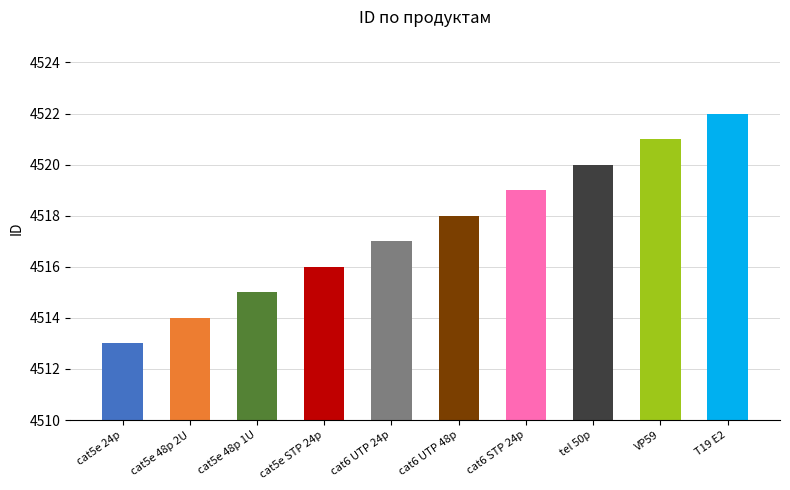

Reading left to right, extract all data points from this chart.

4513	4514	4515	4516	4517	4518	4519	4520	4521	4522